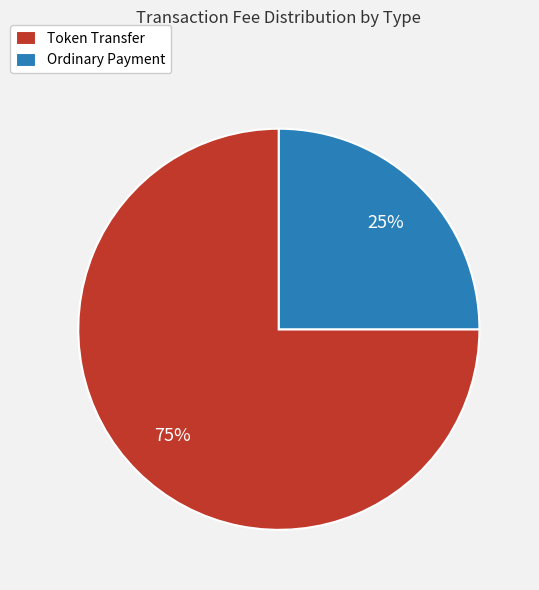

True or false: Token Transfer accounts for 61% of the total.

False